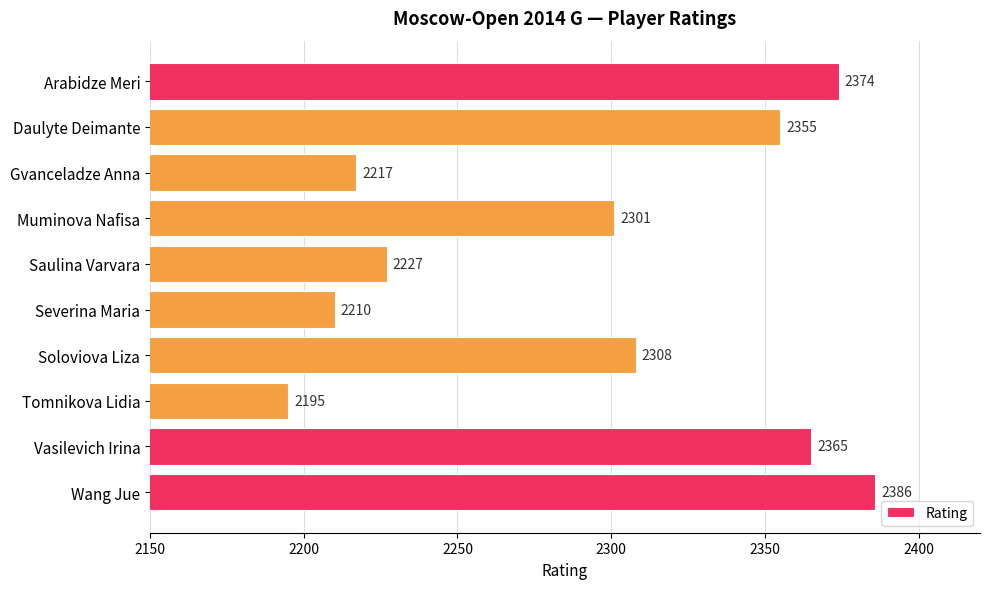

True or false: the data shows 2355 at Daulyte Deimante.

True